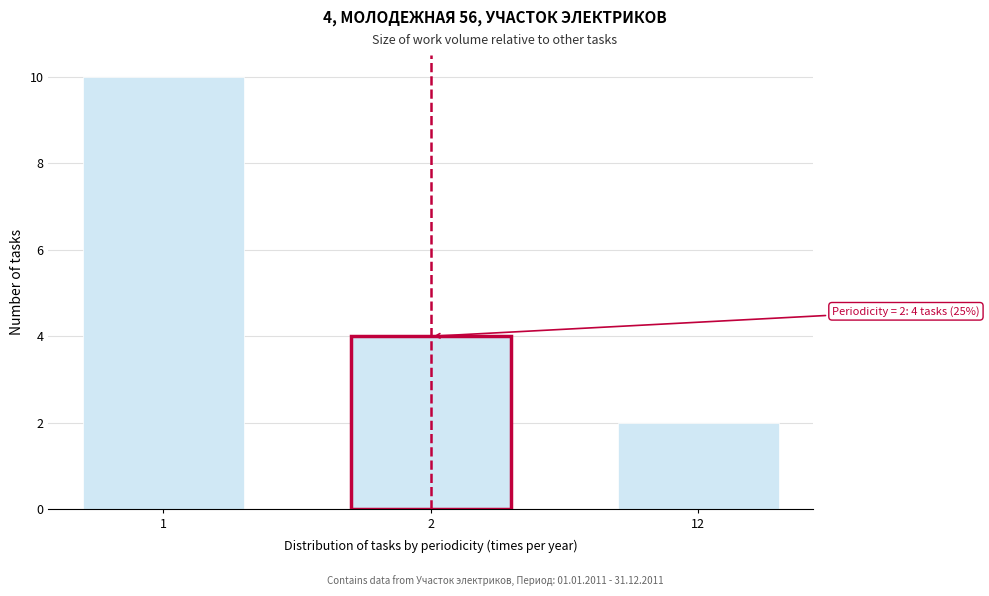

Reading left to right, list all the values displayed in this chart.

1=10	2=4	12=2